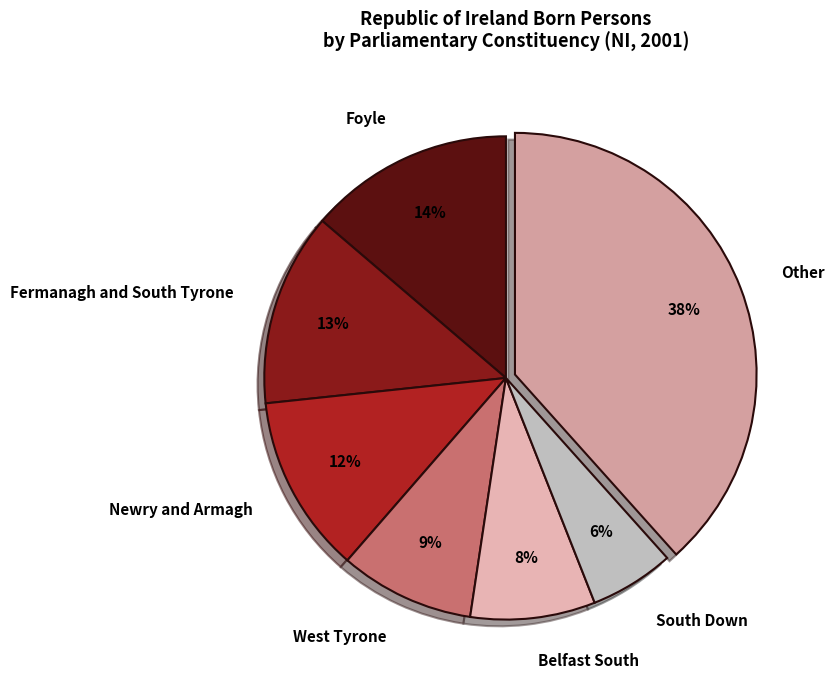

To the nearest percent, what portion does Other represent?

38%